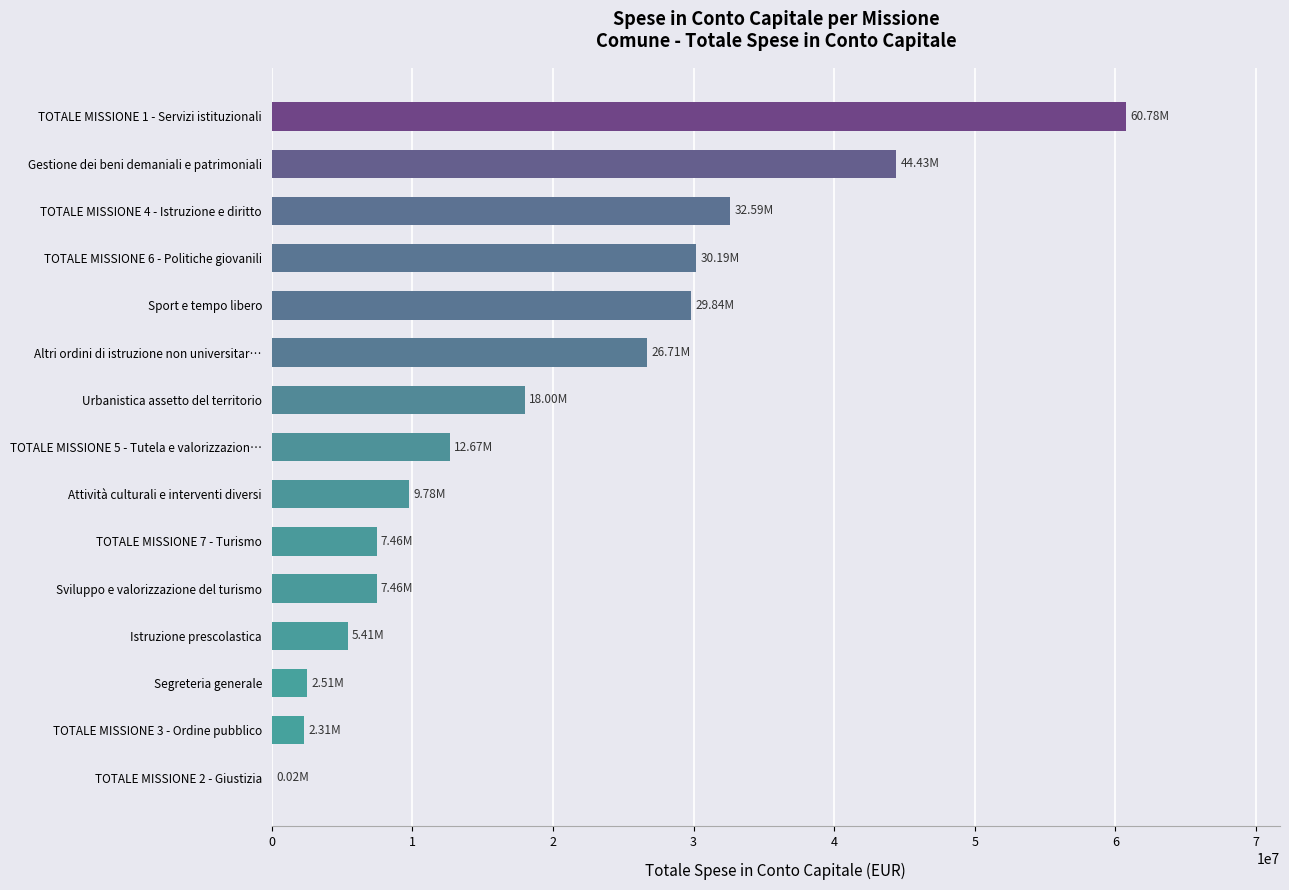

What is the ratio of the value at TOTALE MISSIONE 4 - Istruzione e diritto to the value at Sport e tempo libero?

1.1